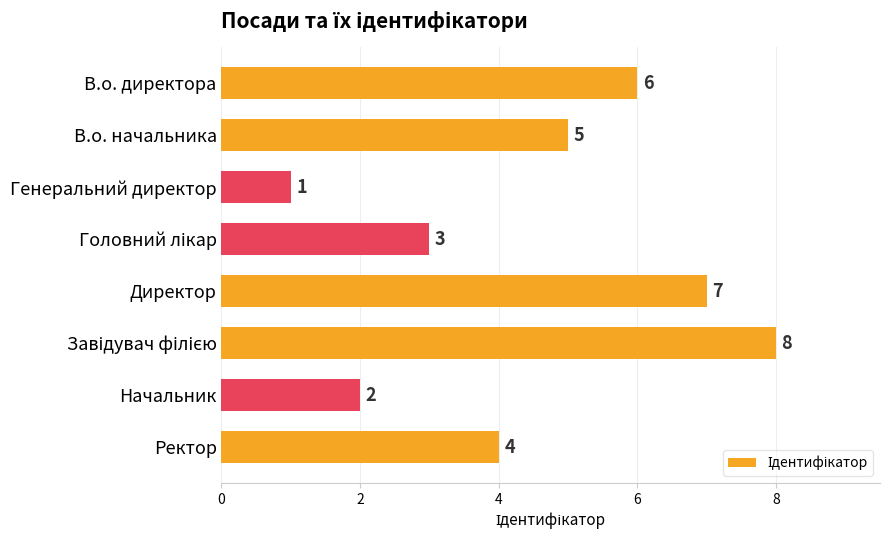

The chart shows a value of 1 at Начальник. True or false?

False